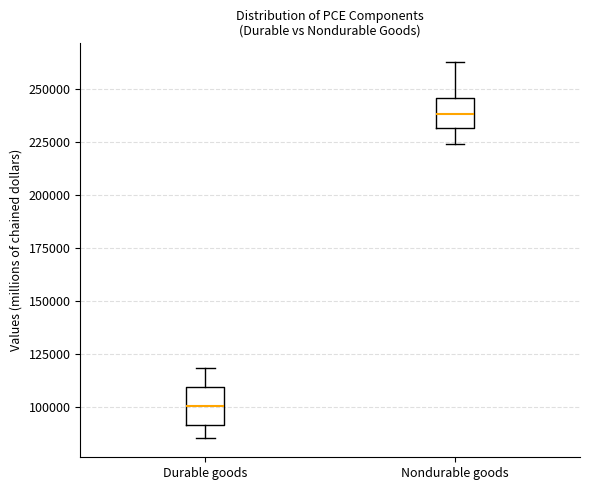

Where does the upper whisker of the box for Durable goods end on the y-axis? The values are not printed on the chart, so give them approximately, as read against the axis.

120000